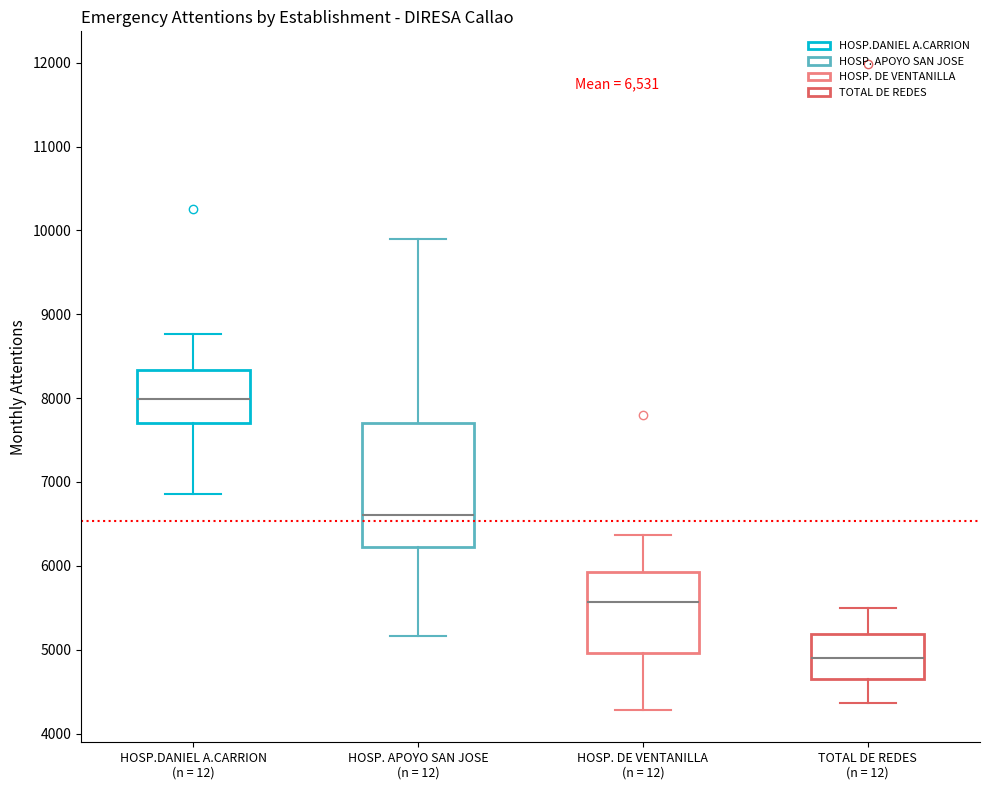

Which box has the highest median line?

HOSP.DANIEL A.CARRION (n = 12)